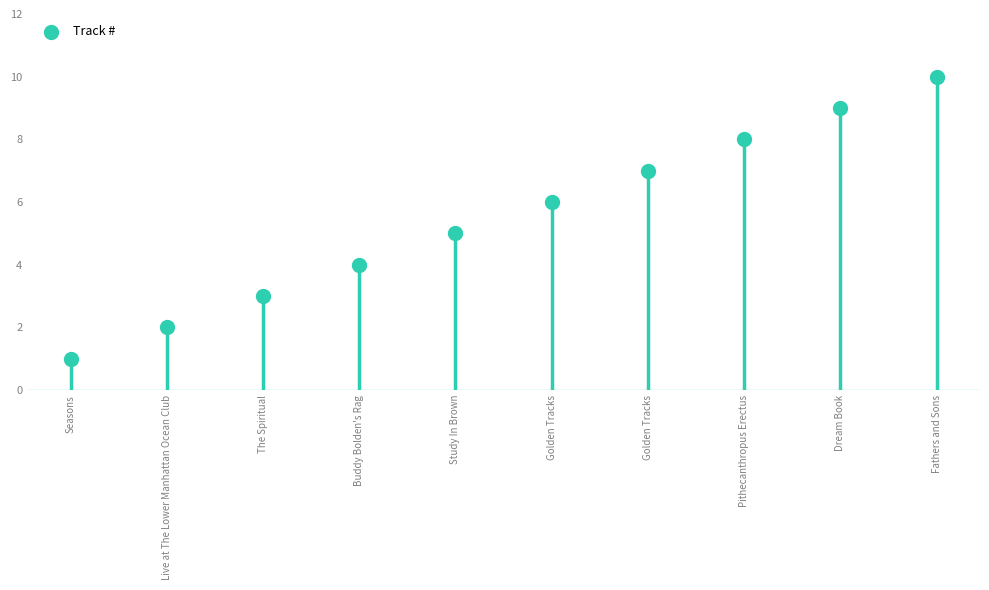

What is the average Y value?

6